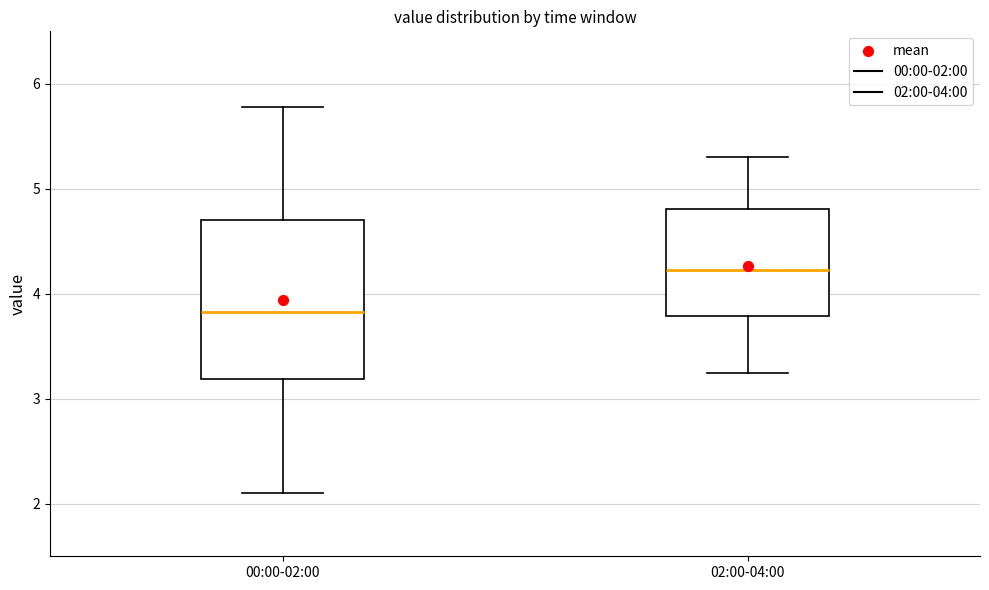

Where is the lower edge of the box for 02:00-04:00 on the y-axis? The values are not printed on the chart, so give them approximately, as read against the axis.

3.8